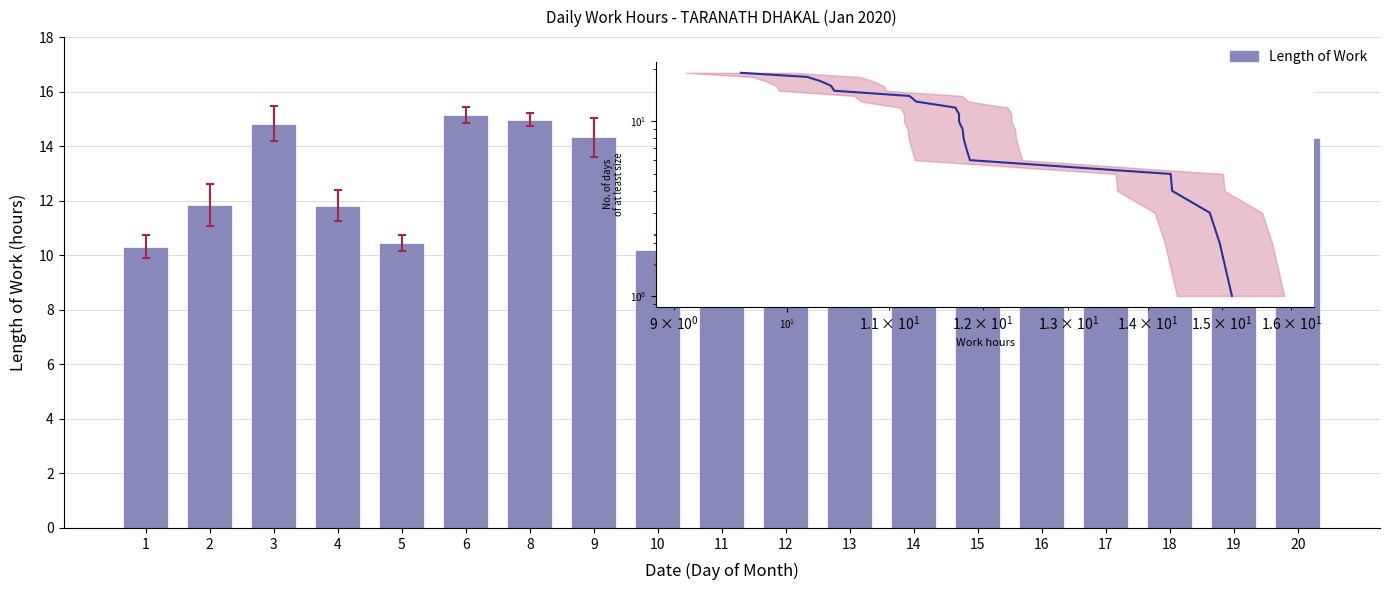

At which label does the data first exceed 11?

2